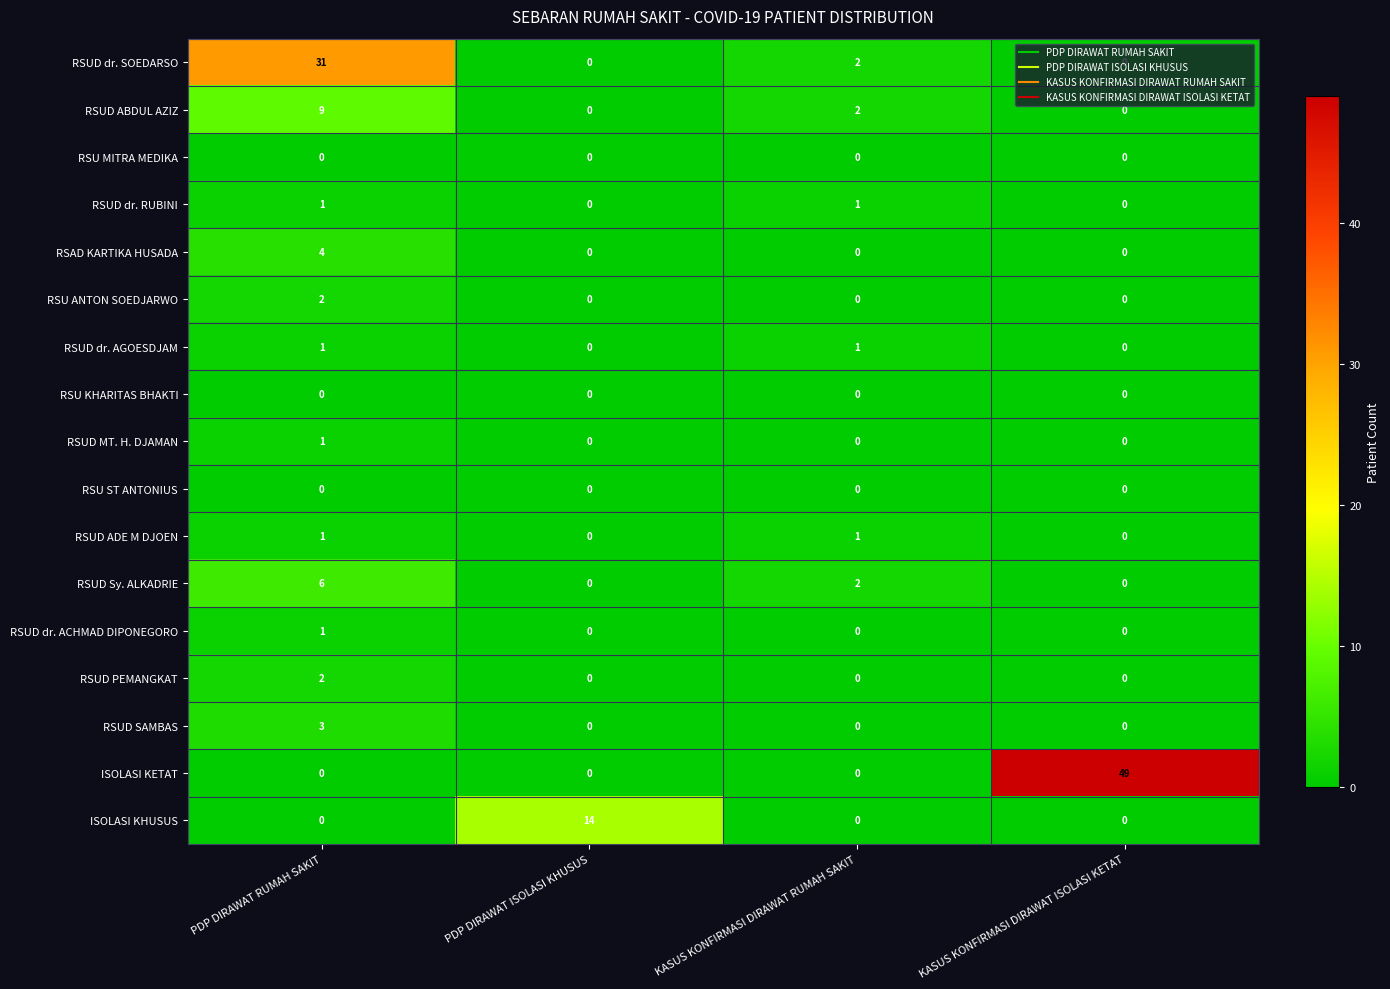

The value of RSUD dr. ACHMAD DIPONEGORO at PDP DIRAWAT ISOLASI KHUSUS is -1. True or false?

False